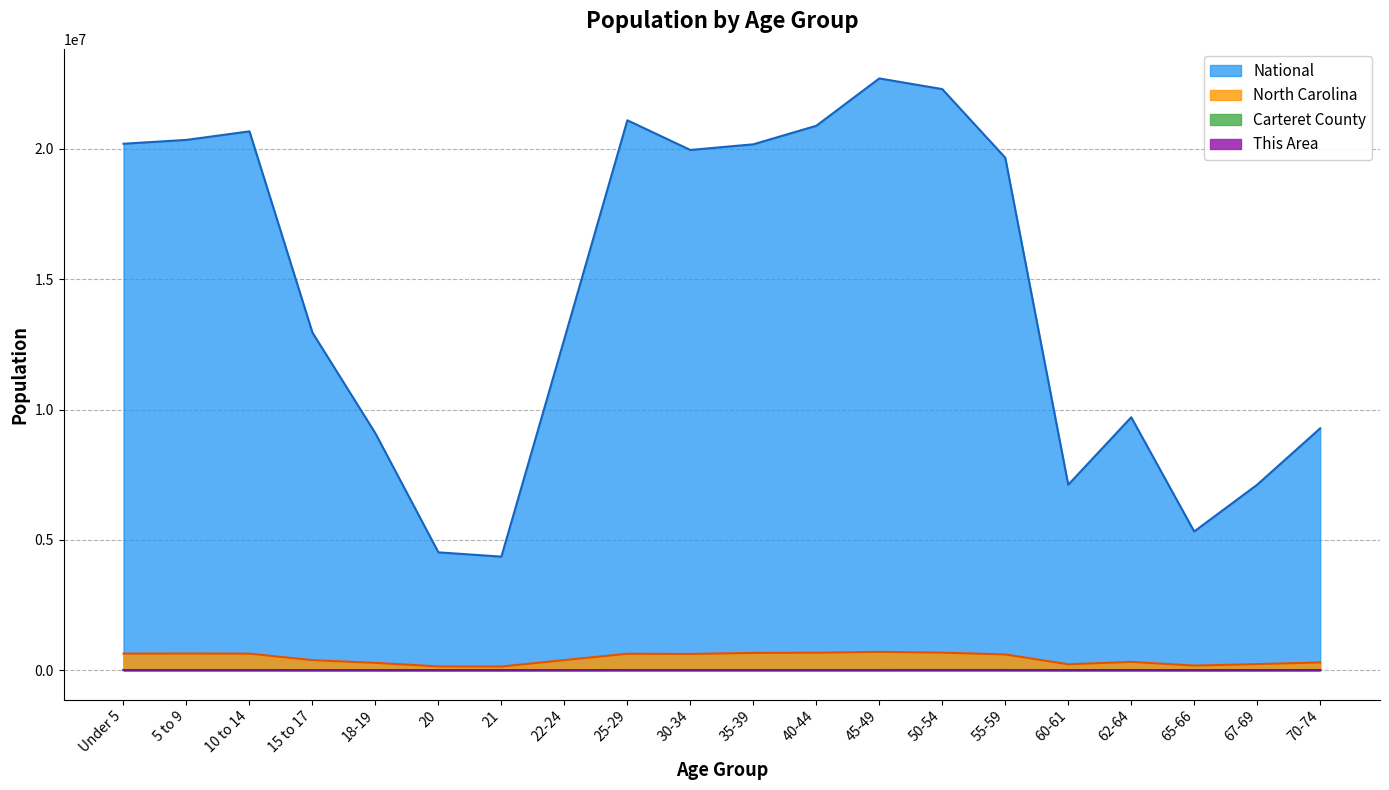

True or false: Carteret County and National intersect in this chart.

False